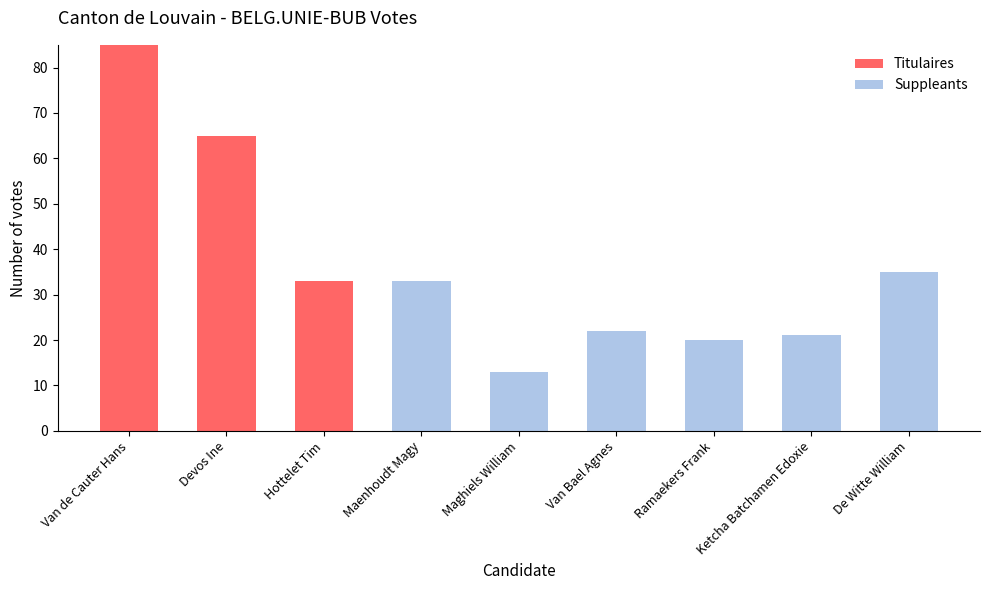

Are the bars grouped side by side (vs. stacked)?

No